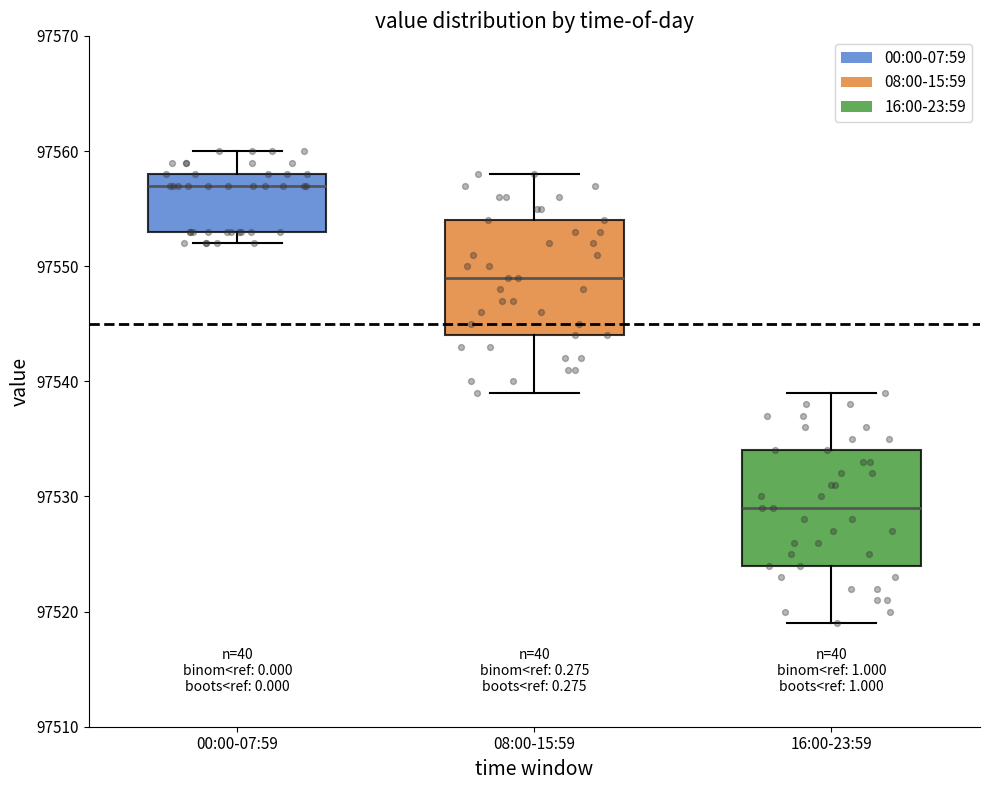

Which box's median line is the highest?

00:00-07:59